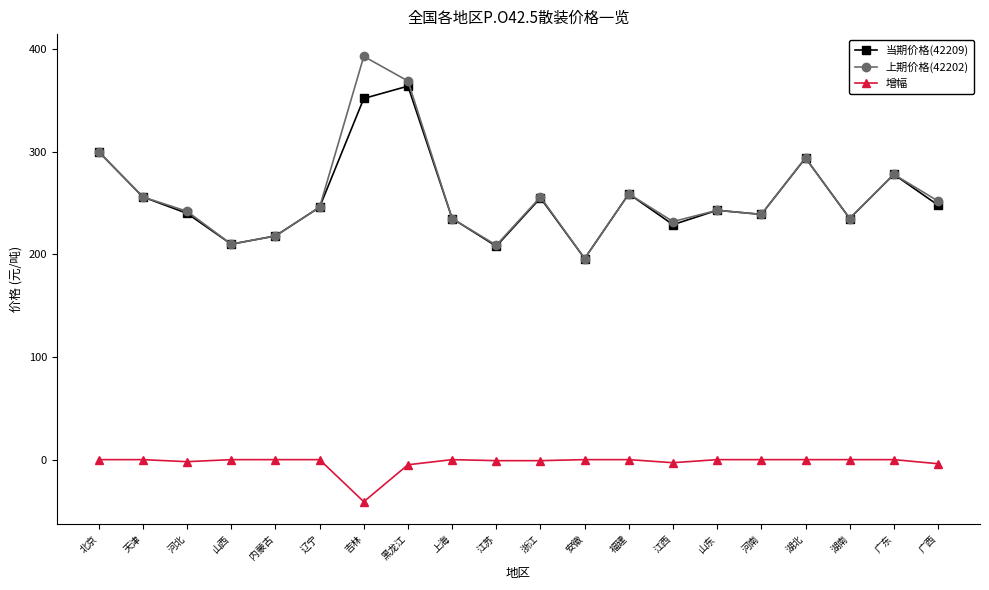

What is the total value across all series at 湖南?

470